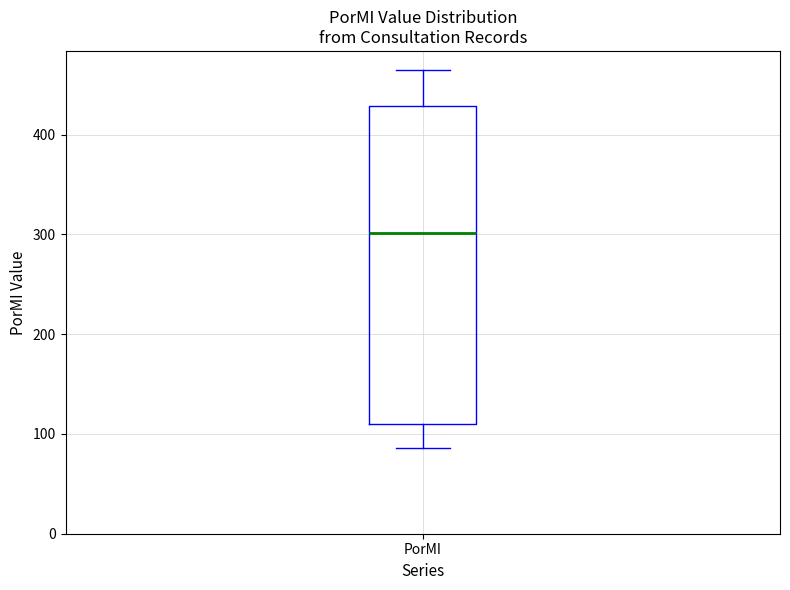

Read this box plot against the y-axis: the position of the median line, the range covered by the box, and the ends of both whiskers. The values are not printed on the chart, so give them approximately, as read against the axis.

median 300, box 110 to 430, whiskers 90 to 470